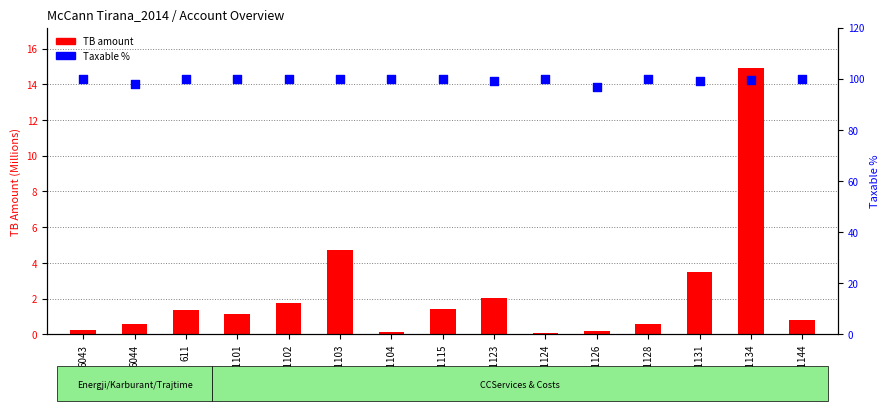

Which series has the largest Y range (max minus min)?

TB amount (M)